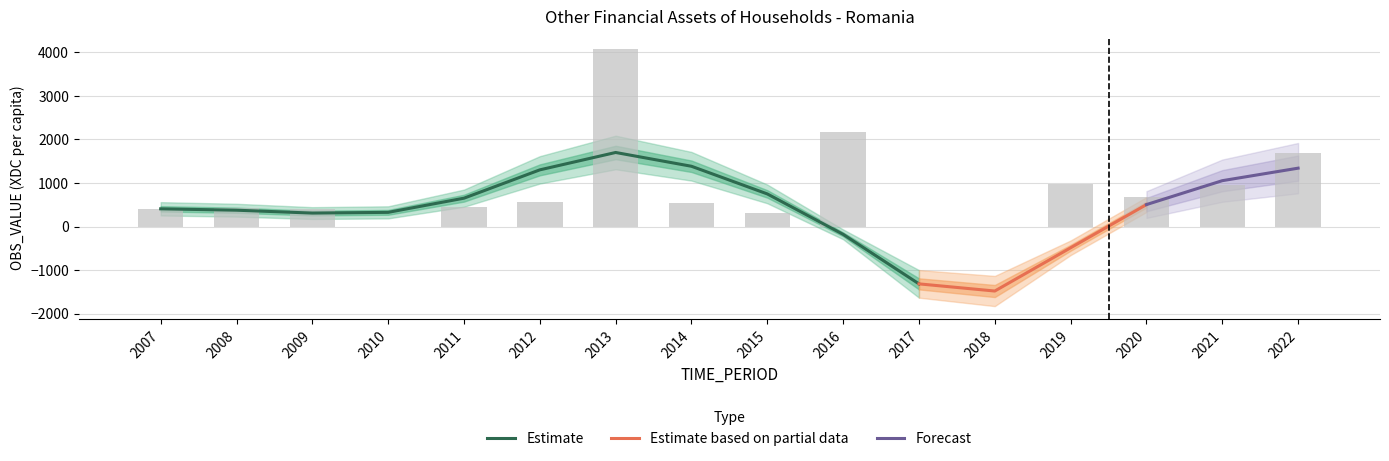

List the labels in order of value, smallest first.

2018, 2017, 2010, 2015, 2009, 2007, 2008, 2011, 2014, 2012, 2020, 2021, 2019, 2022, 2016, 2013